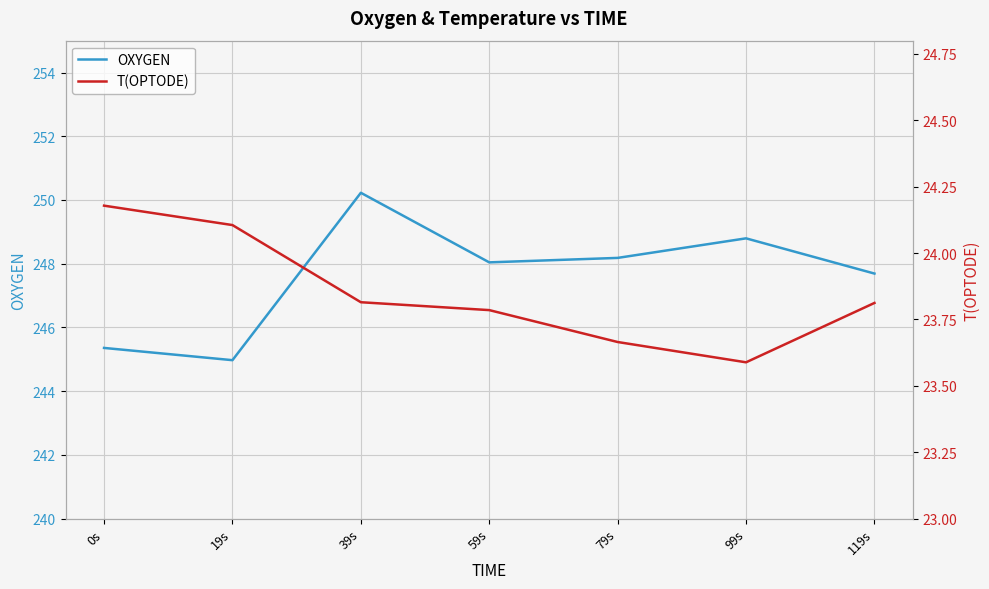

What is the difference between the highest and lowest values at 39s?

226.4